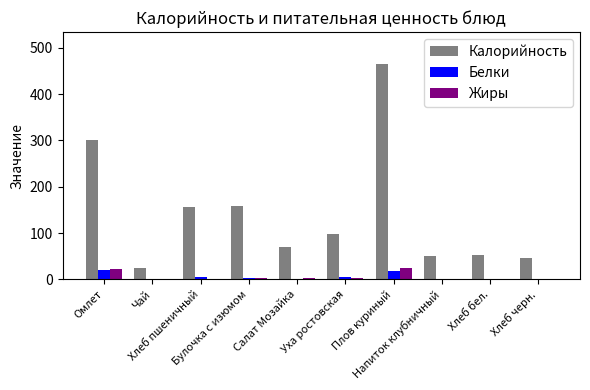

What is the sum of all Калорийность values?

1423